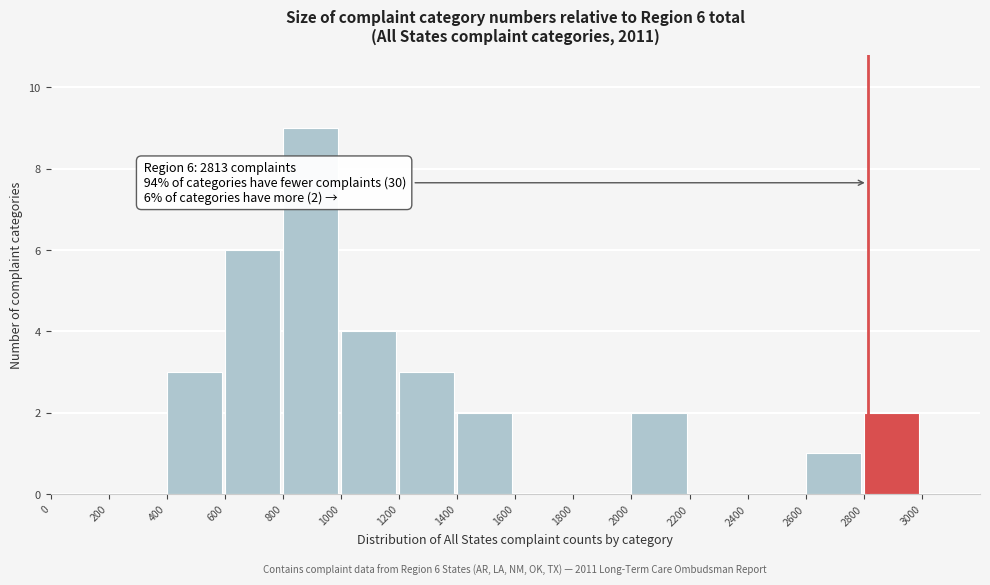

Over which range of the x-axis is the bar tallest?

800 to 1000